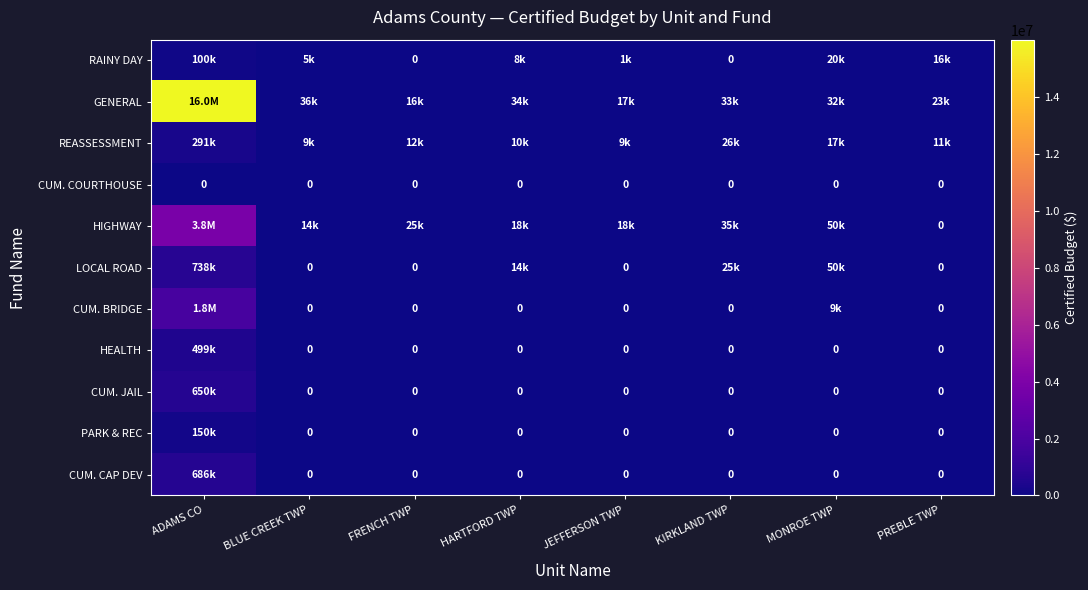

Rank the categories by CUM. CAP DEV value from lowest to highest.

BLUE CREEK TWP, FRENCH TWP, HARTFORD TWP, JEFFERSON TWP, KIRKLAND TWP, MONROE TWP, PREBLE TWP, ADAMS CO